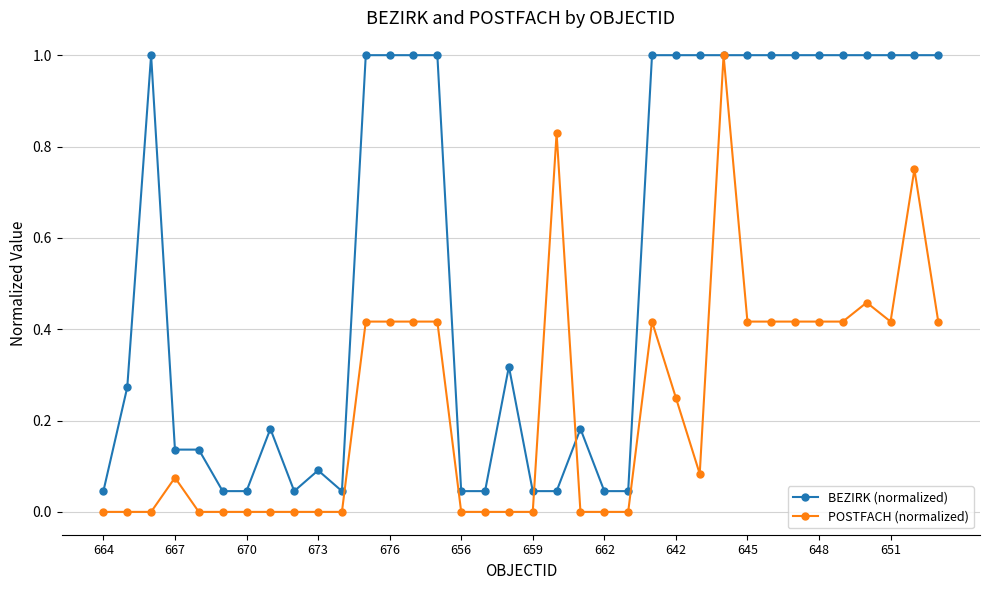

How many series are shown in this chart?

2